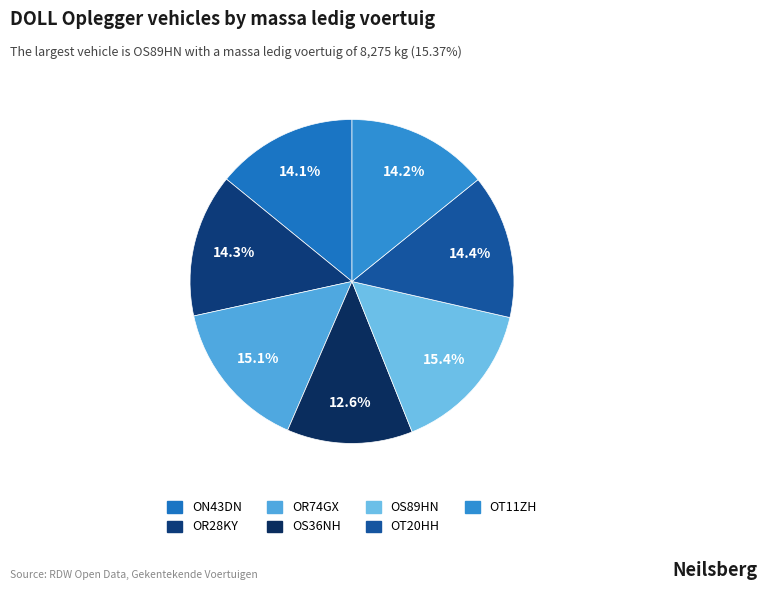

To the nearest percent, what is the difference between the largest and smallest slice percentages?

3%